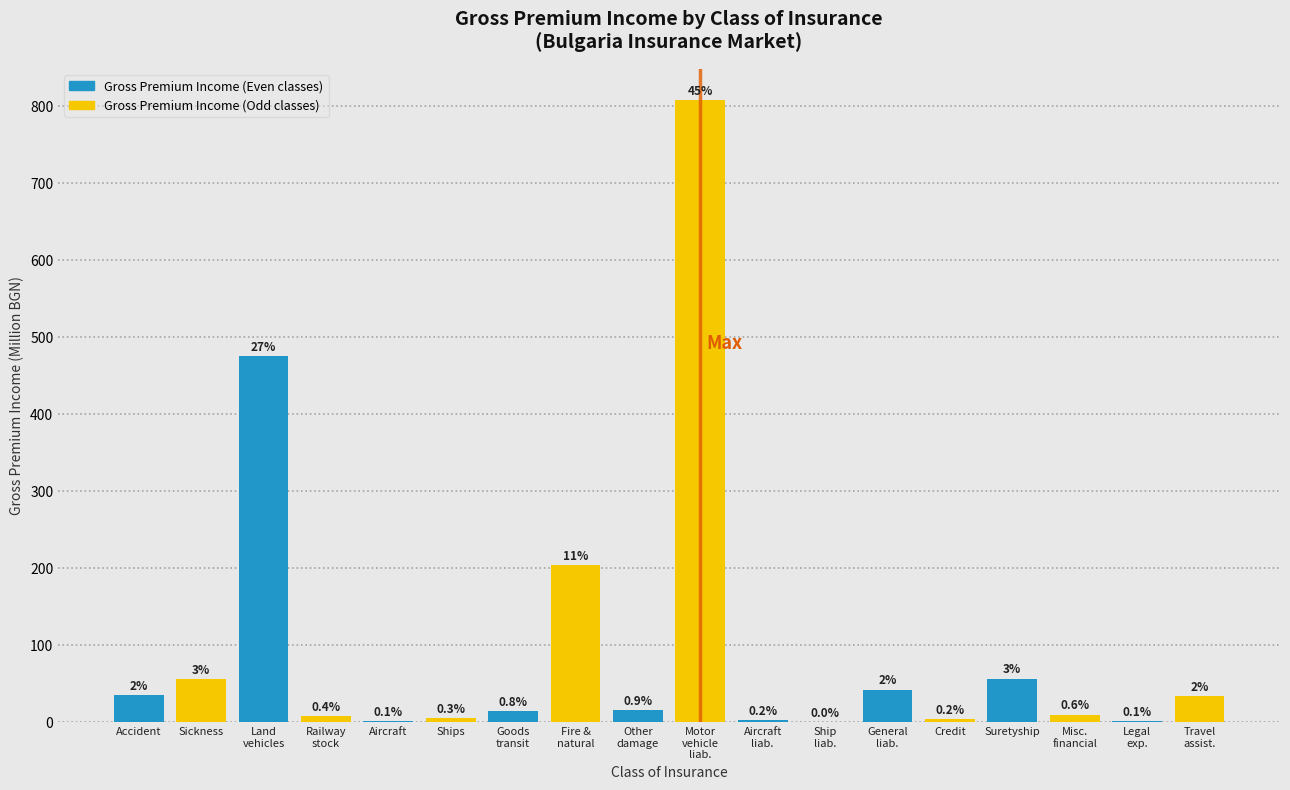

Are the bars horizontal?

No